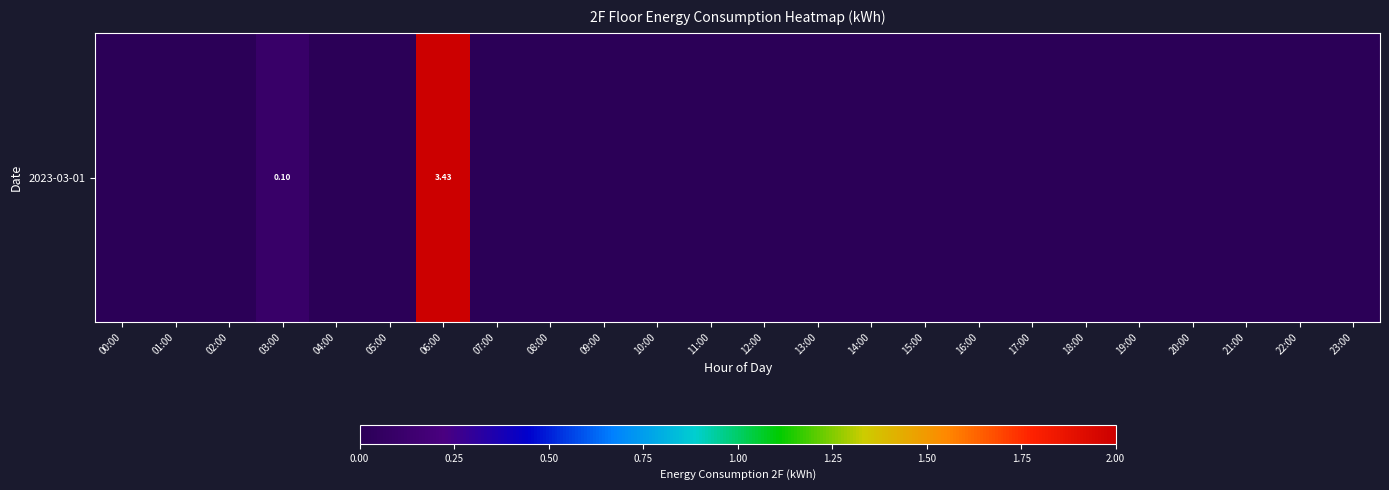

Reading left to right, transcribe all the data shown in this chart.

00:00=0.0	01:00=0.0	02:00=0.0	03:00=0.1	04:00=0.0	05:00=0.0	06:00=3.4	07:00=0.0	08:00=0.0	09:00=0.0	10:00=0.0	11:00=0.0	12:00=0.0	13:00=0.0	14:00=0.0	15:00=0.0	16:00=0.0	17:00=0.0	18:00=0.0	19:00=0.0	20:00=0.0	21:00=0.0	22:00=0.0	23:00=0.0